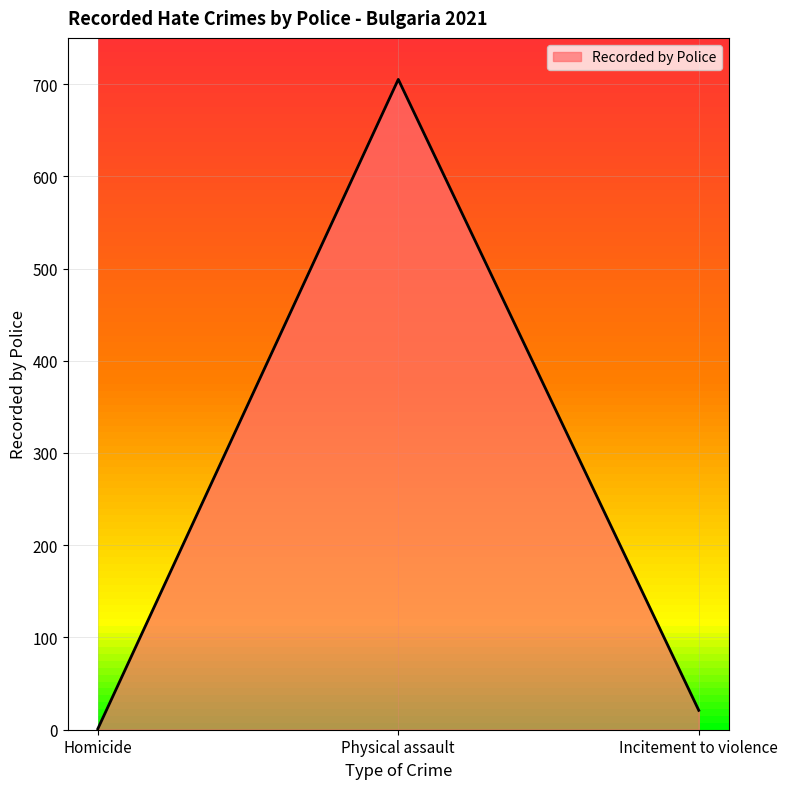

How many lines are shown in the chart?

1